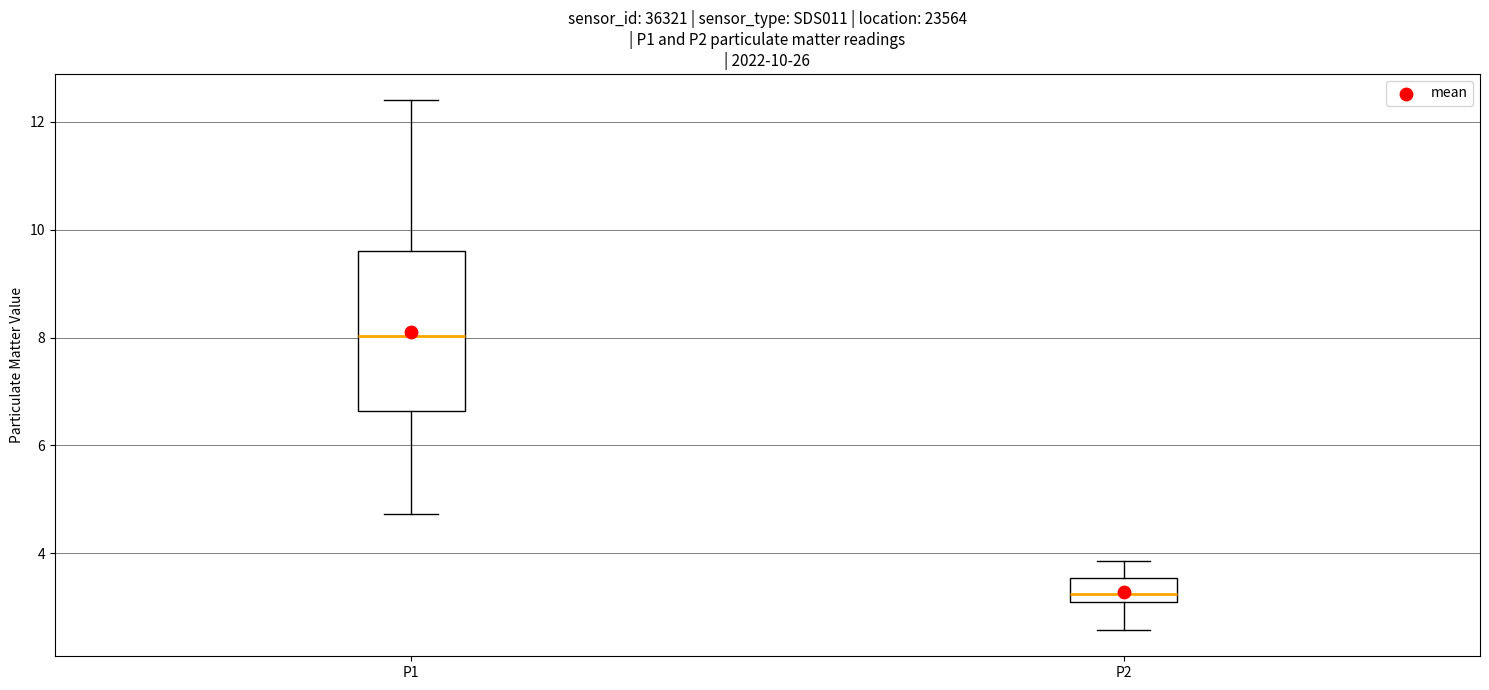

Which box's median line is the lowest?

P2